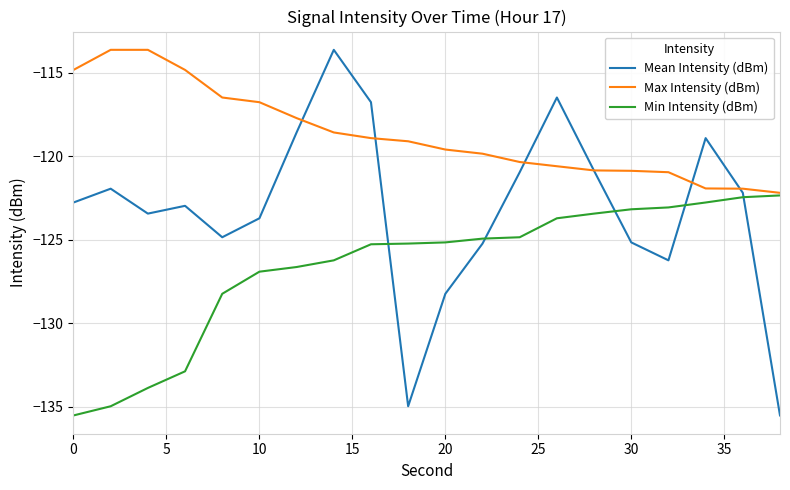

What is the minimum value for Min Intensity (dBm)?

-135.5